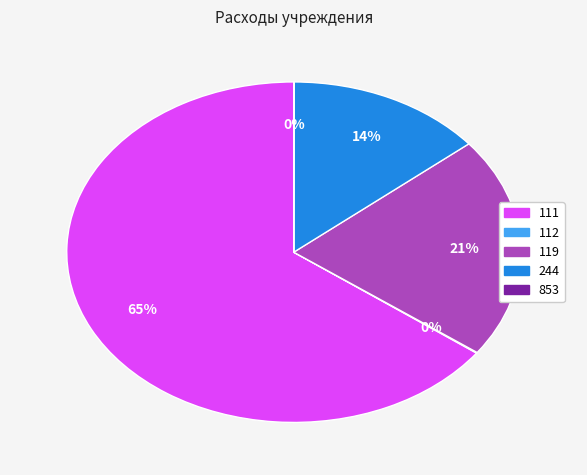

Is 119 the majority of the pie?

No